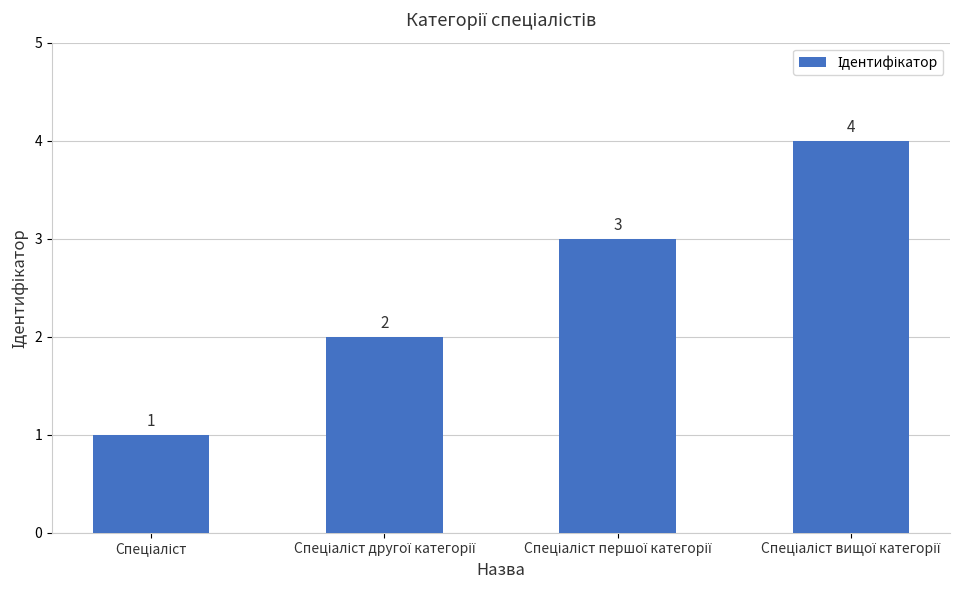

What is the value of the 3rd bar from the left?

3